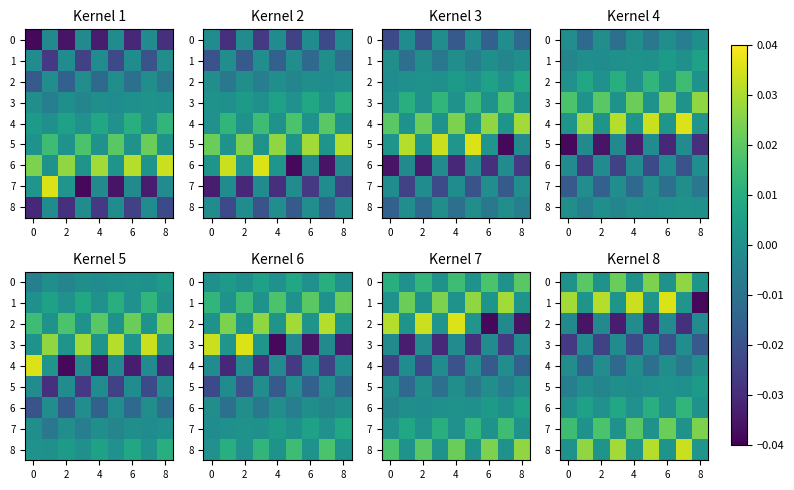

True or false: 6 has a value of 0.0 at 6.

False